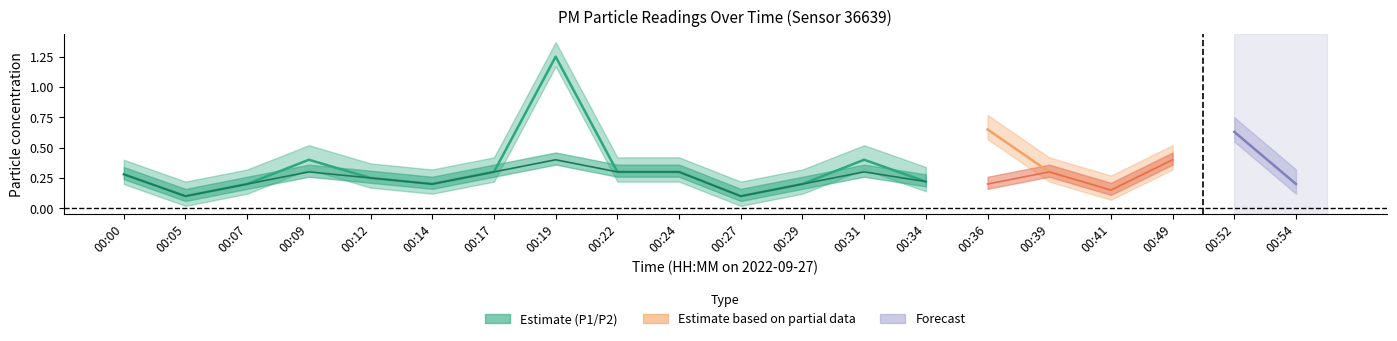

What is the sum of the P2 values at 00:00 and 00:29?

0.5